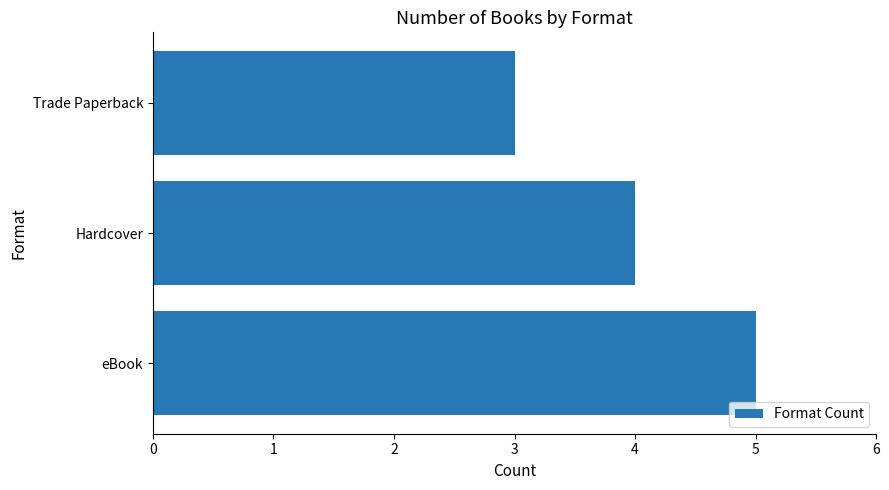

What is the average value?

4